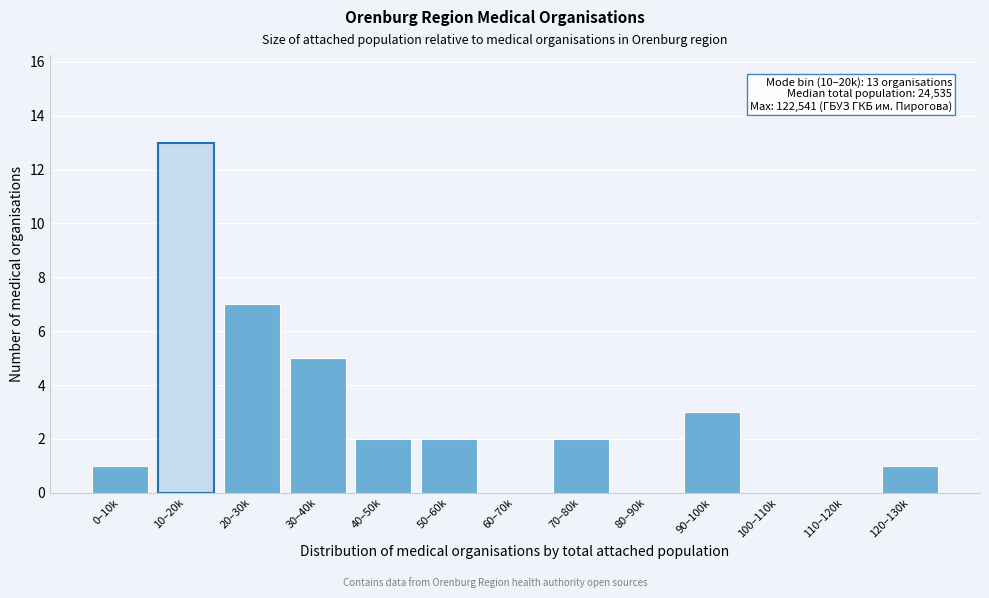

Reading left to right, extract all data points from this chart.

0–10k=1	10–20k=13	20–30k=7	30–40k=5	40–50k=2	50–60k=2	60–70k=0	70–80k=2	80–90k=0	90–100k=3	100–110k=0	110–120k=0	120–130k=1